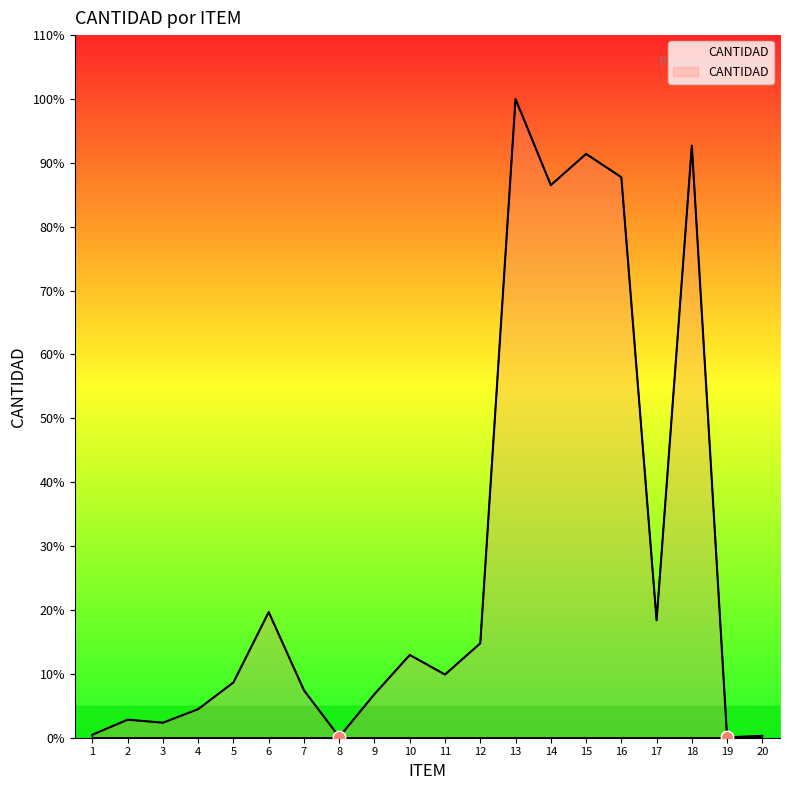

What is the ratio of the value at 11 to the value at 8?

84.0